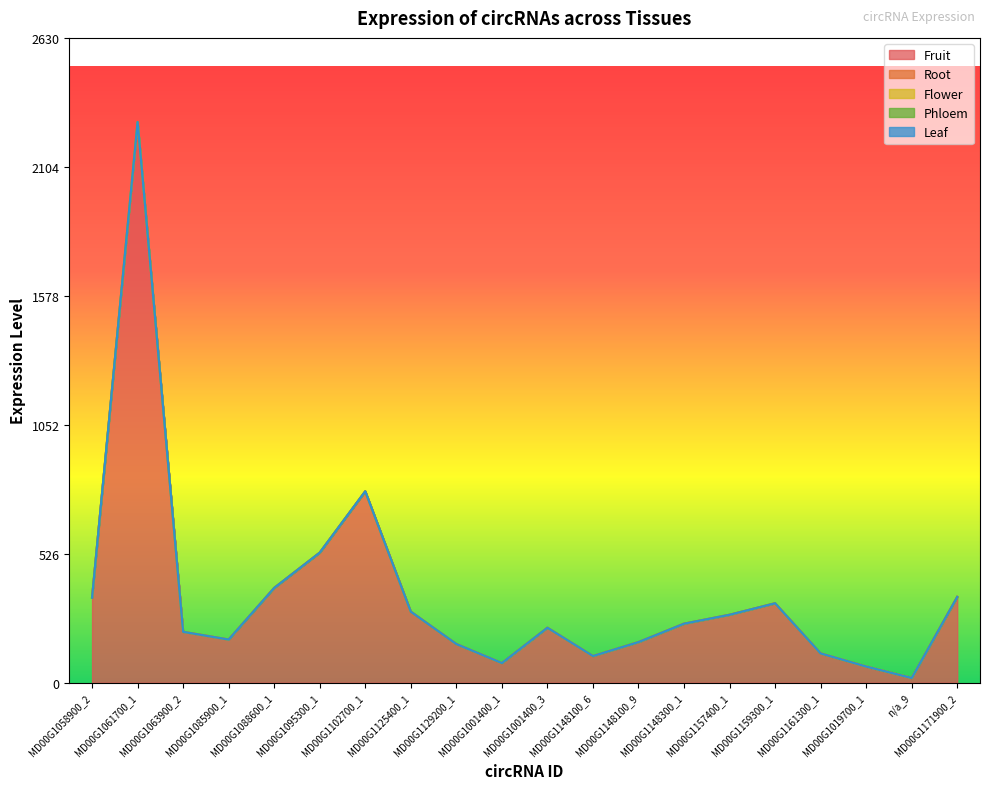

What are all the series names shown in the legend?

Fruit, Root, Flower, Phloem, Leaf